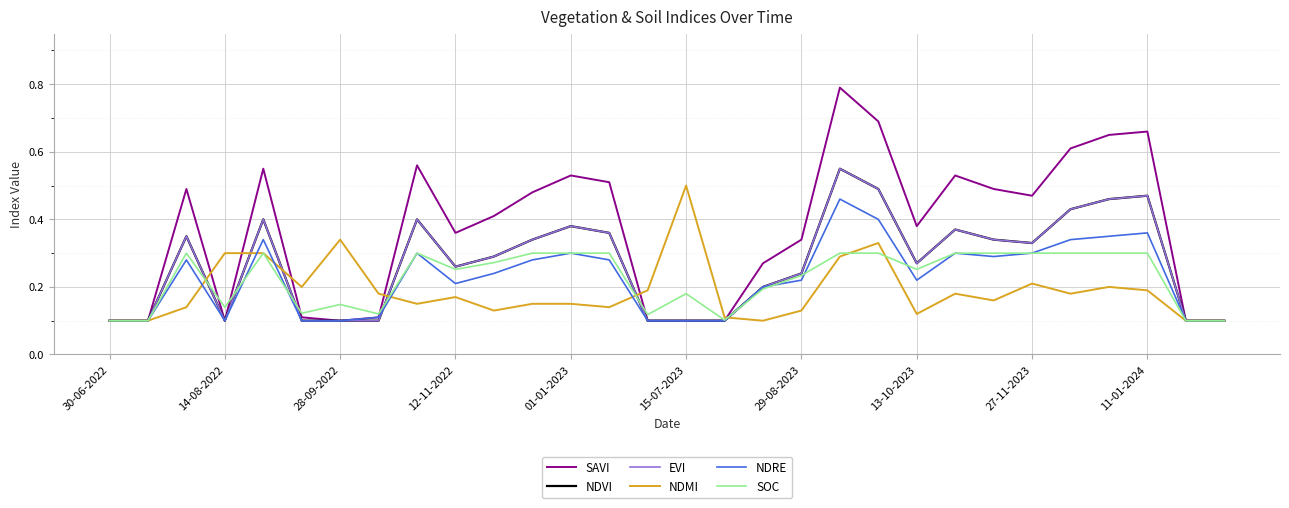

Does the chart have visible grid lines?

Yes